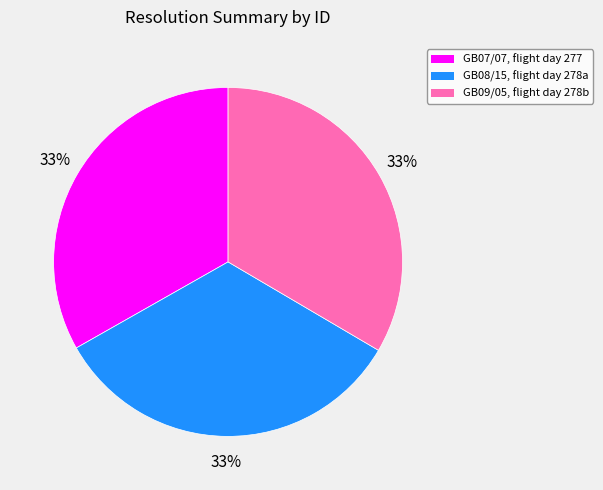

Is there any slice that represents more than half of the pie?

No